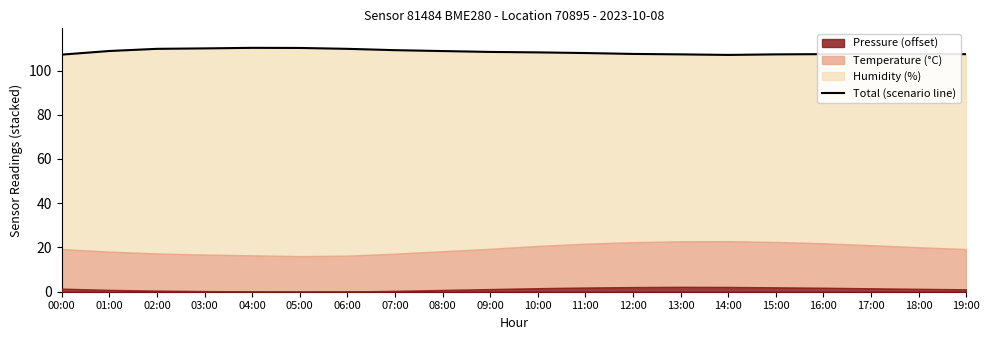

Between 05:00 and 16:00, which is larger?

05:00